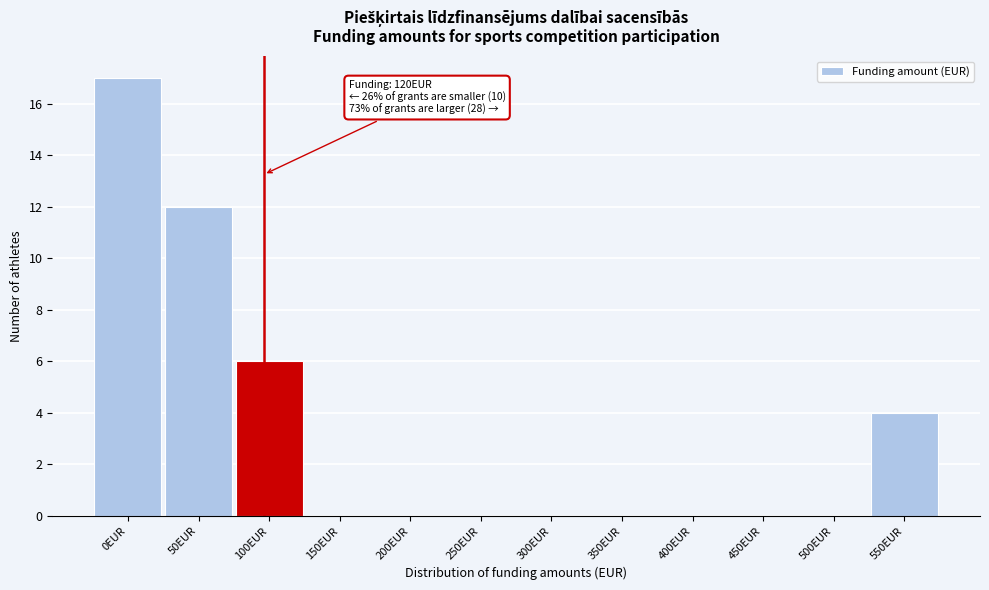

Reading left to right, what are all the values shown in this chart?

0EUR=17	50EUR=12	100EUR=6	150EUR=0	200EUR=0	250EUR=0	300EUR=0	350EUR=0	400EUR=0	450EUR=0	500EUR=0	550EUR=4